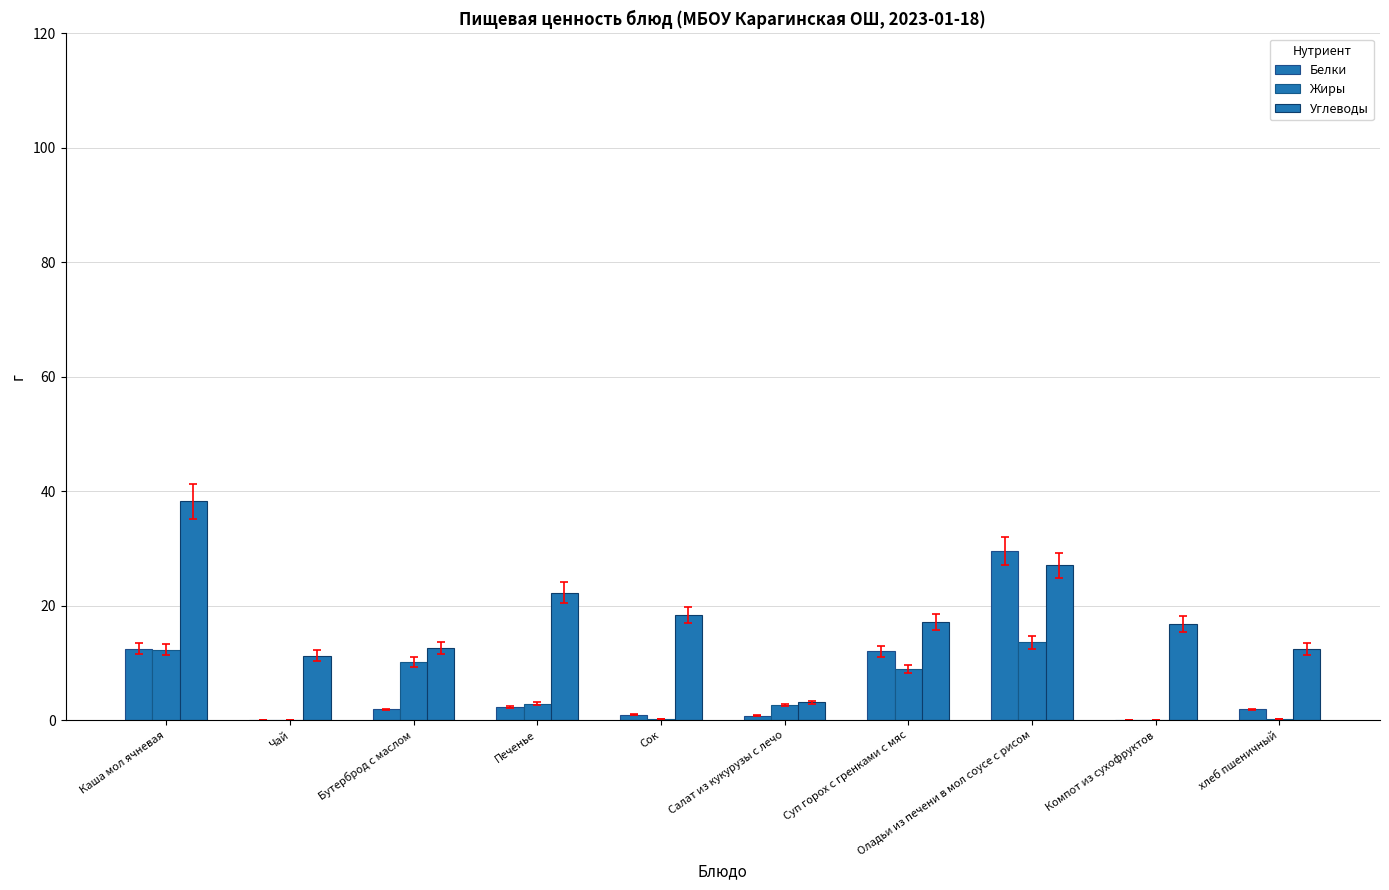

At which label does Жиры reach its minimum?

Чай